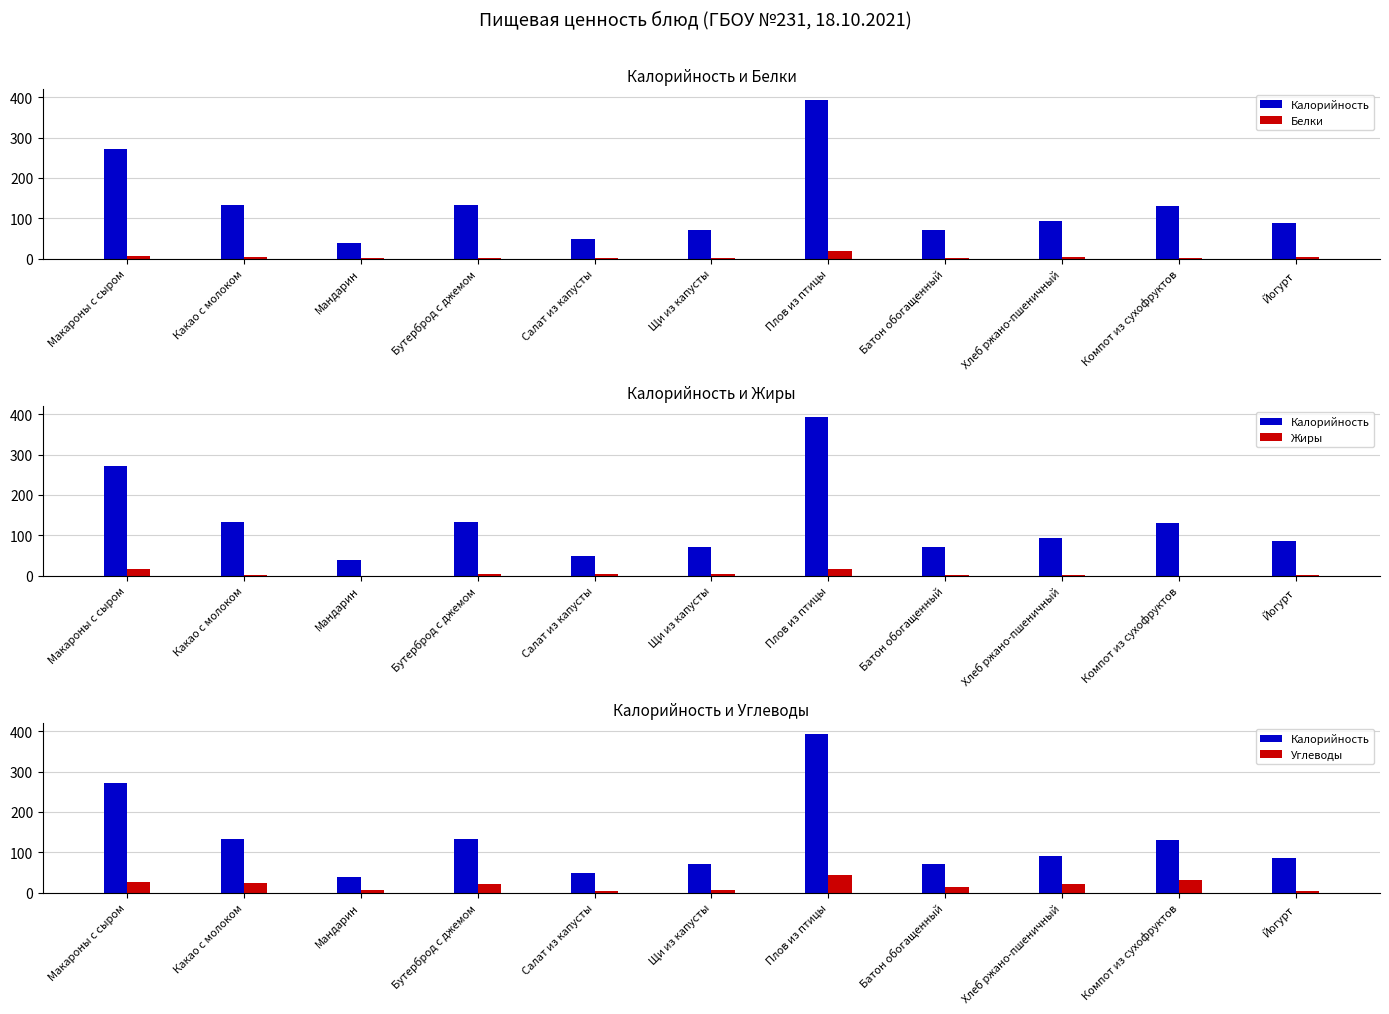

Which series has the largest total across all categories?

Калорийность